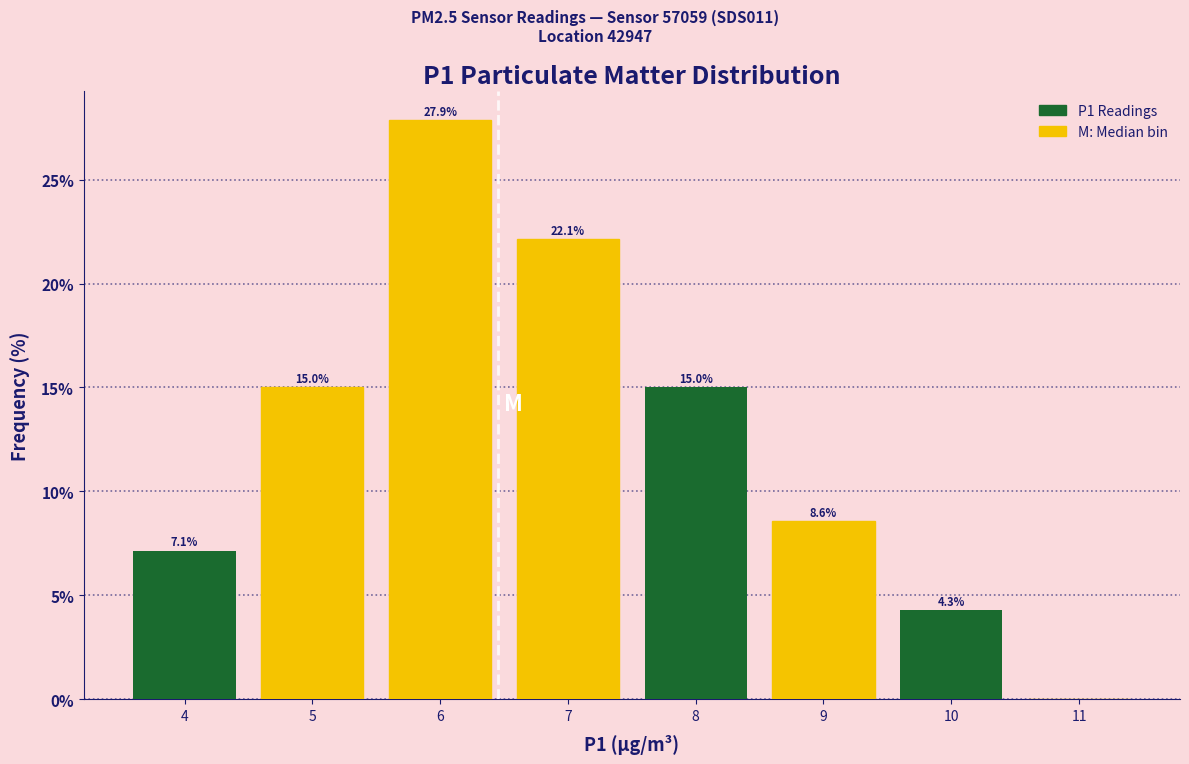

Reading left to right, list all the values displayed in this chart.

4=7.1	5=15.0	6=27.9	7=22.1	8=15.0	9=8.6	10=4.3	11=0.0